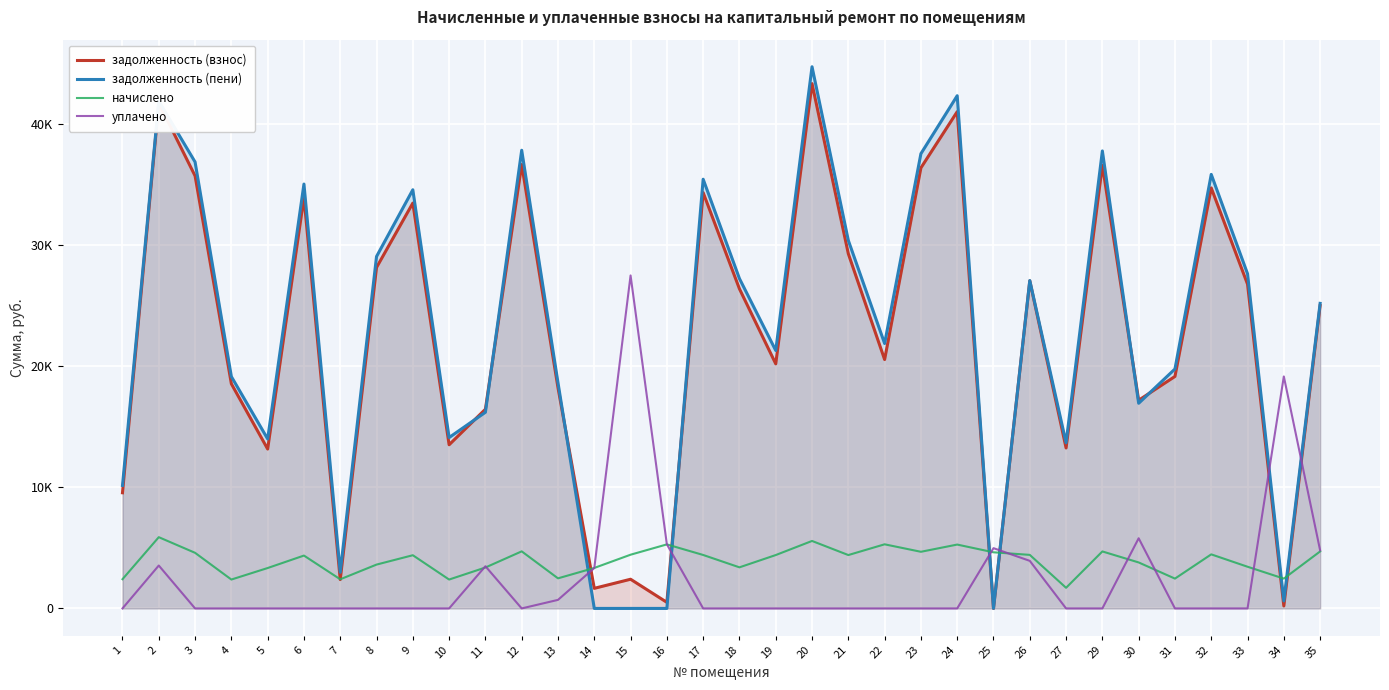

At which label is задолженность (взнос) closest to 21689?

22